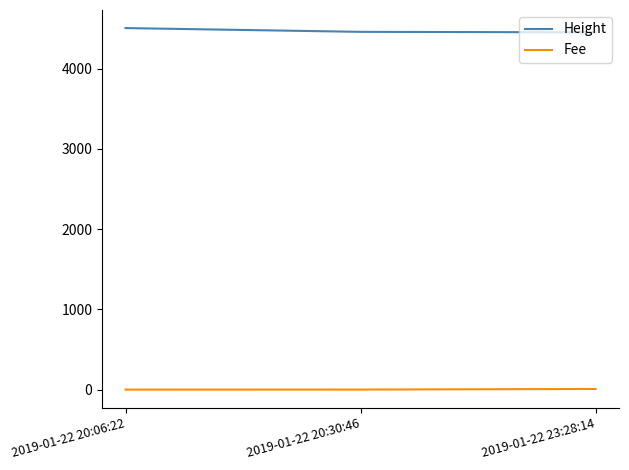

Which series has the largest total across all categories?

Height